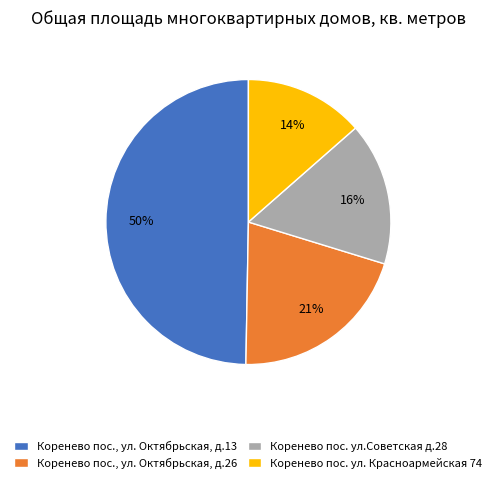

Combined, do Коренево пос. ул. Красноармейская 74 and Коренево пос. ул.Советская д.28 account for over 50%?

No